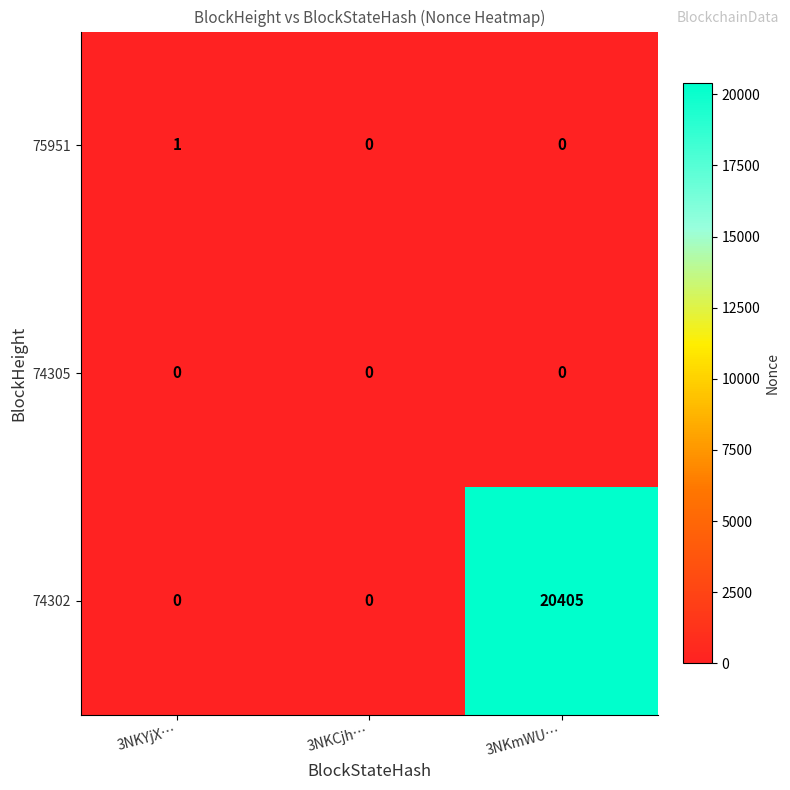

At how many categories does at least one series exceed 5134?

1